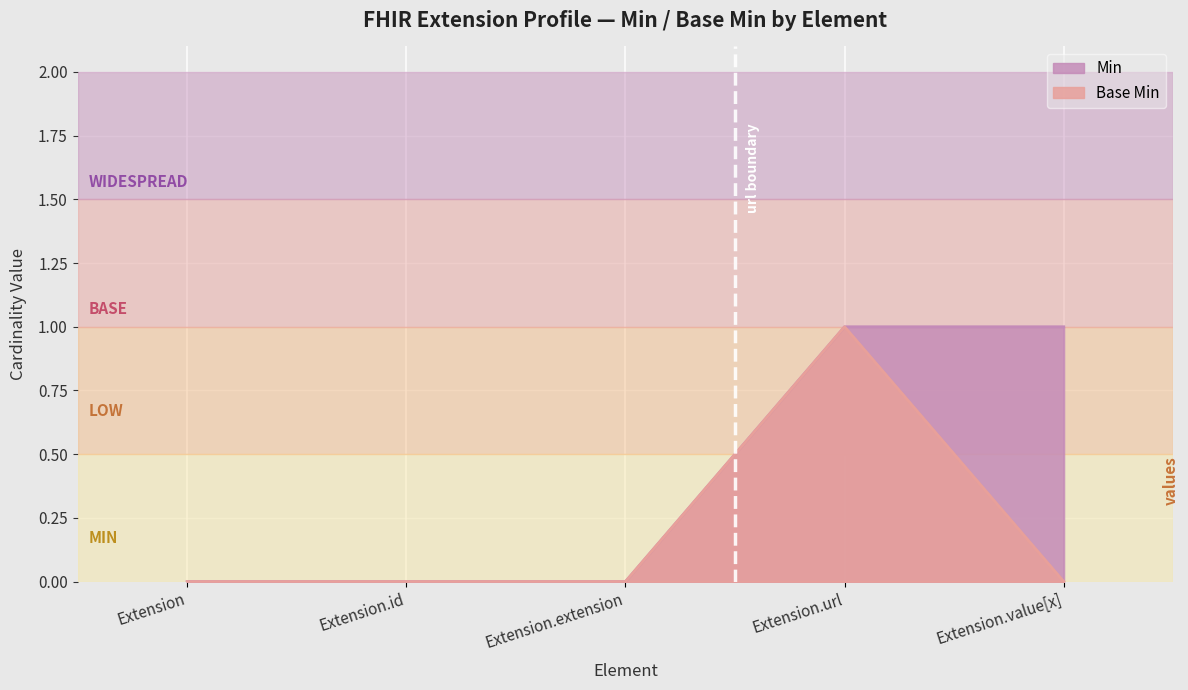

What is the difference between the maximum and minimum values in the Min series?

1